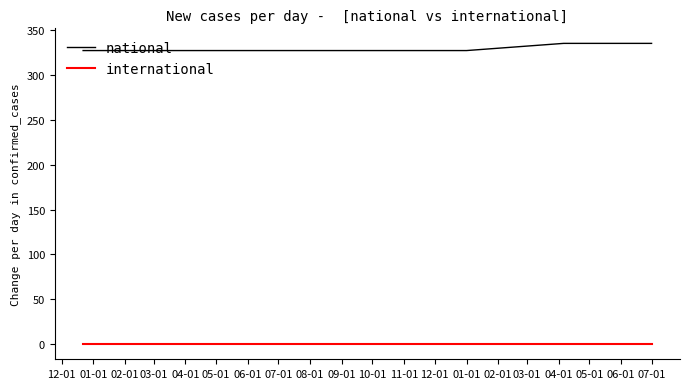

True or false: international and national cross at least once.

False